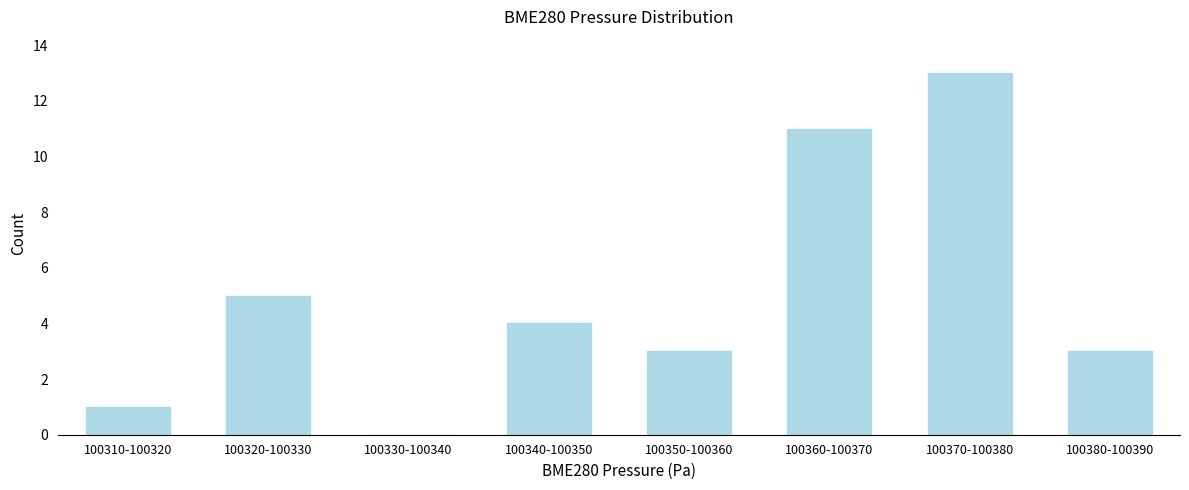

Which category has the highest value across all series?

100370-100380